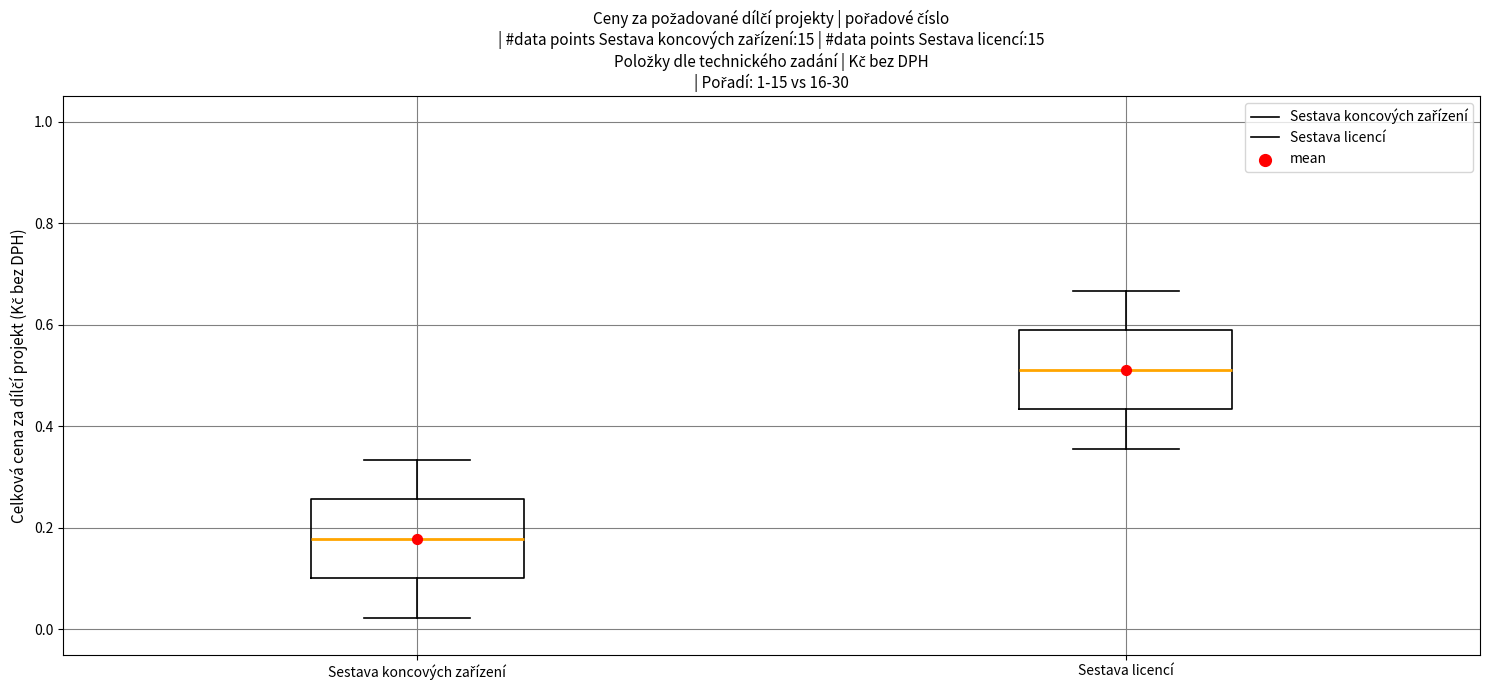

Which box has the highest median line?

Sestava licencí